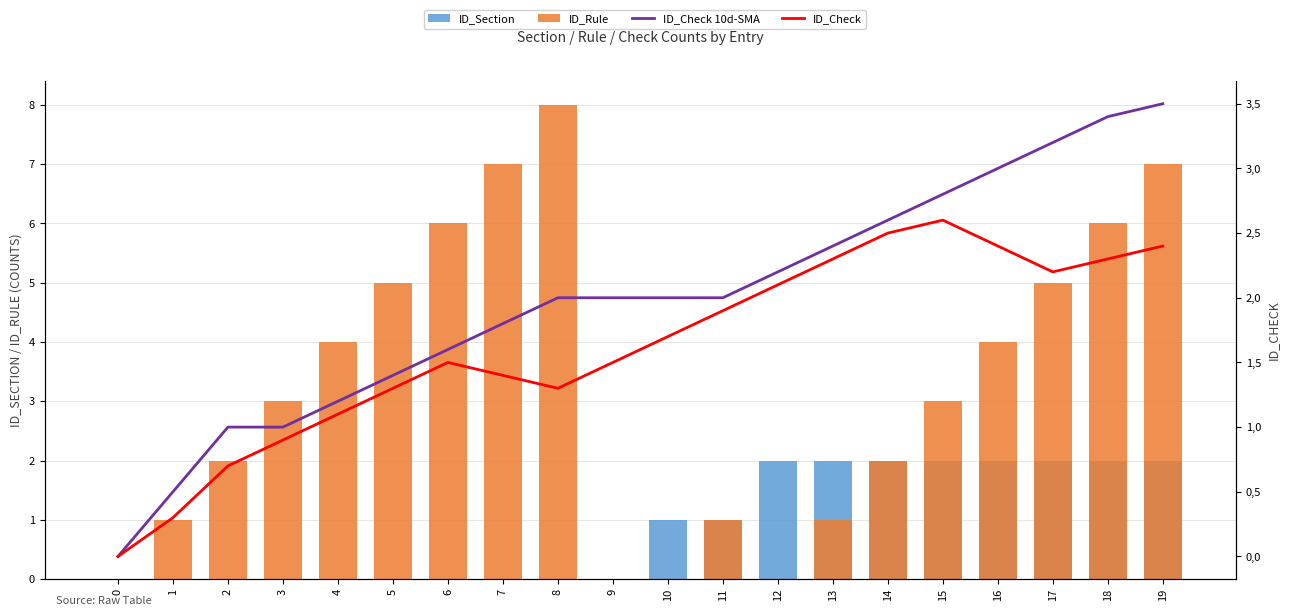

At how many categories does at least one series exceed 1?

18